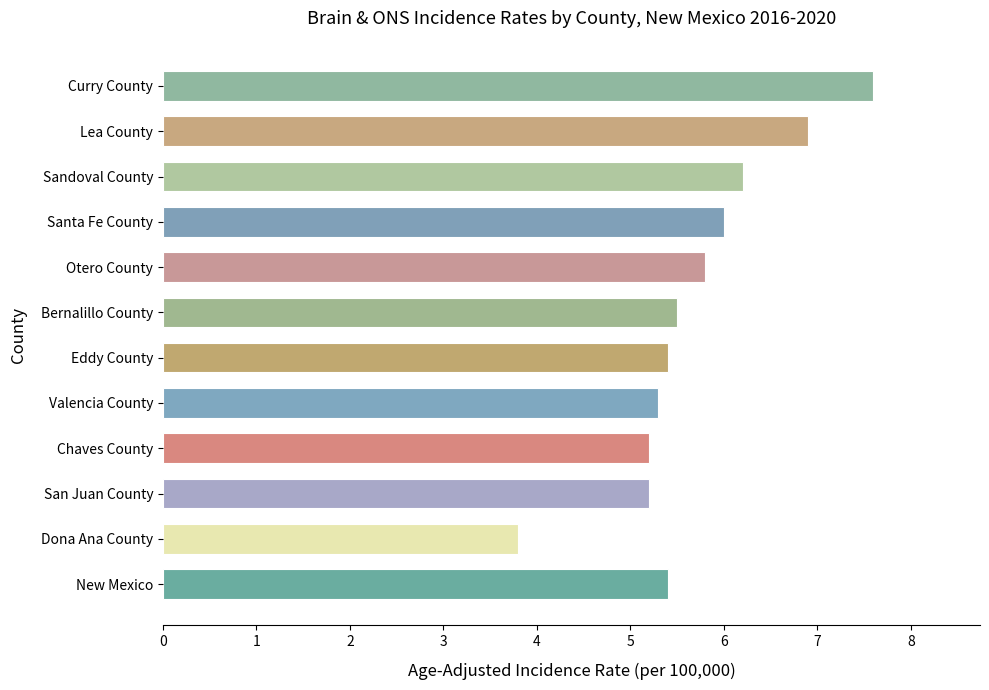

Which label corresponds to the largest value in the chart?

Curry County